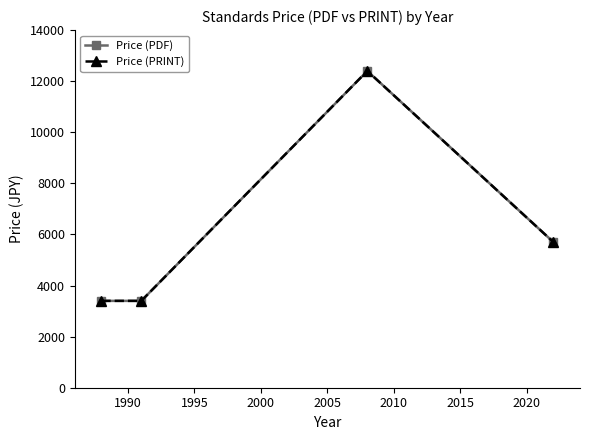

True or false: Price (PRINT) and Price (PDF) intersect in this chart.

False